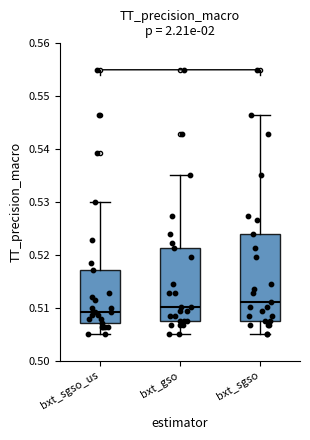

Comparing the boxes themselves (not the whiskers), which one is the tallest?

bxt_sgso